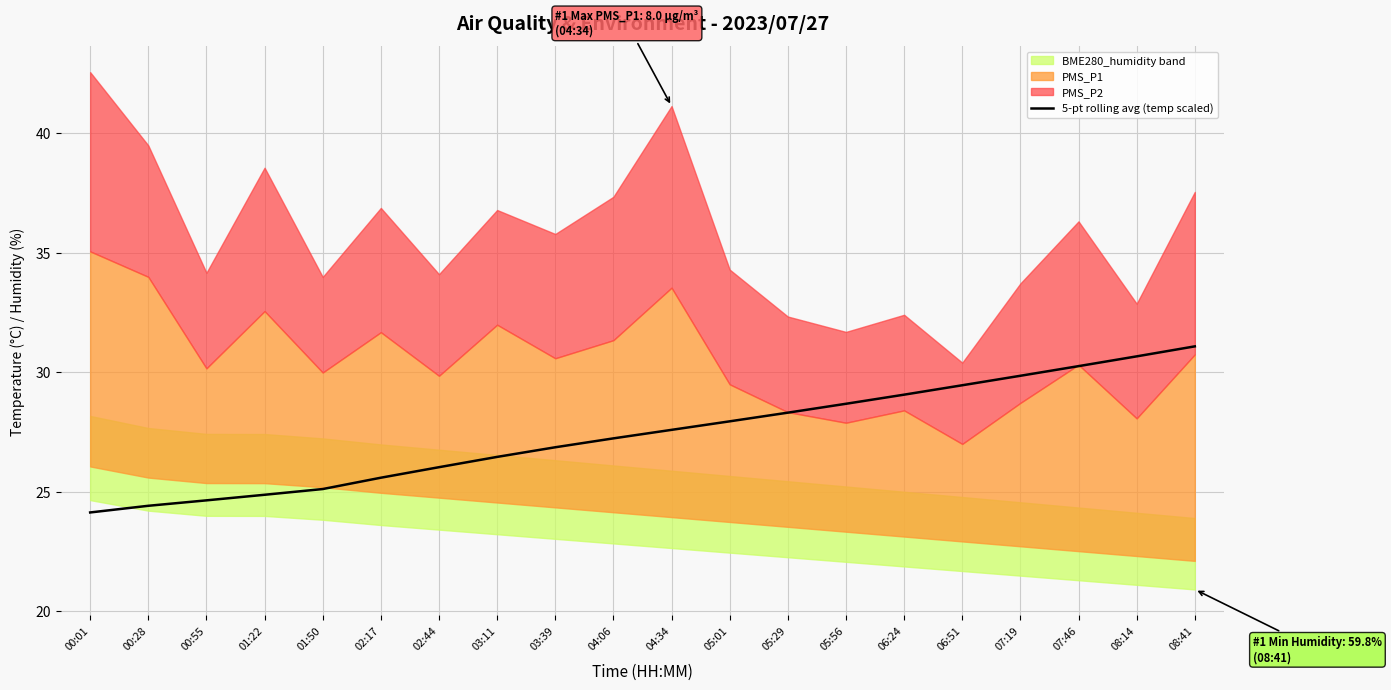

True or false: 5-pt rolling avg (temp scaled) has a value of 49.5 at 08:14.

False